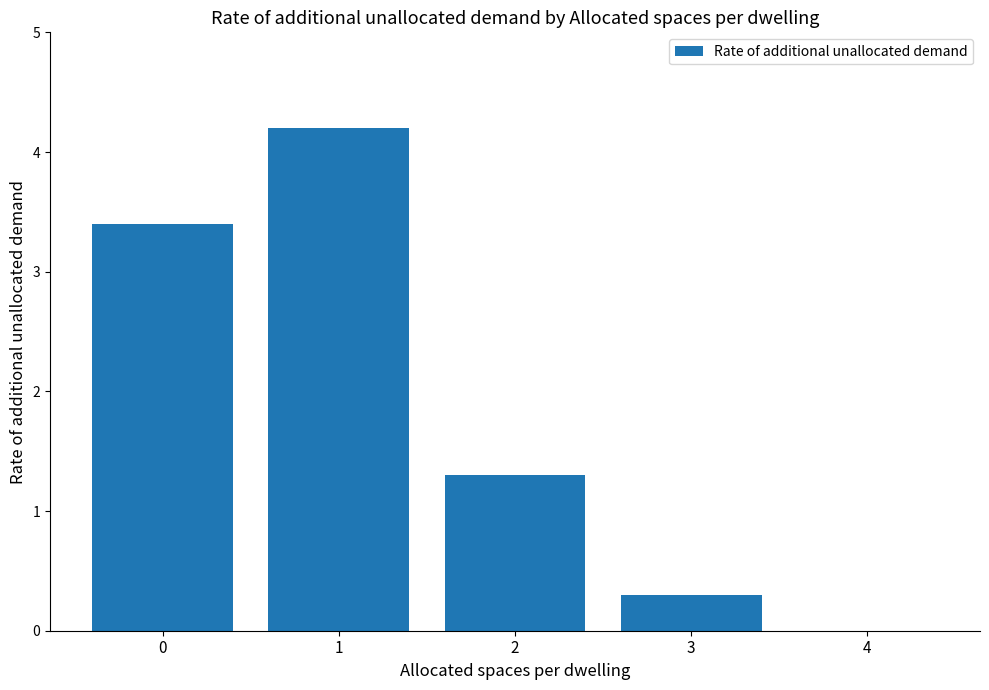

Reading left to right, list all the values displayed in this chart.

0=3.4	1=4.2	2=1.3	3=0.3	4=0.0